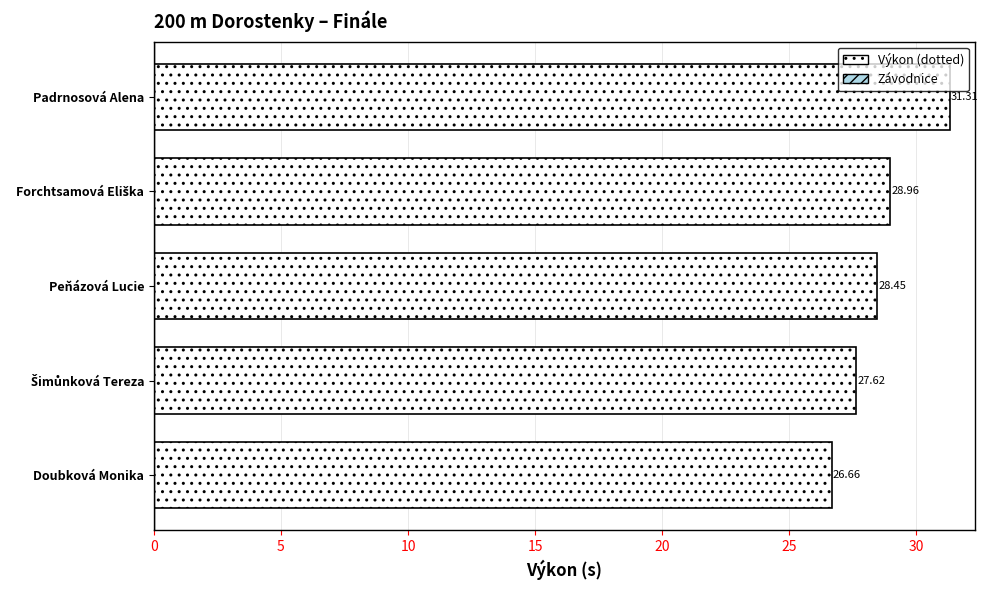

What is the average value?

28.6